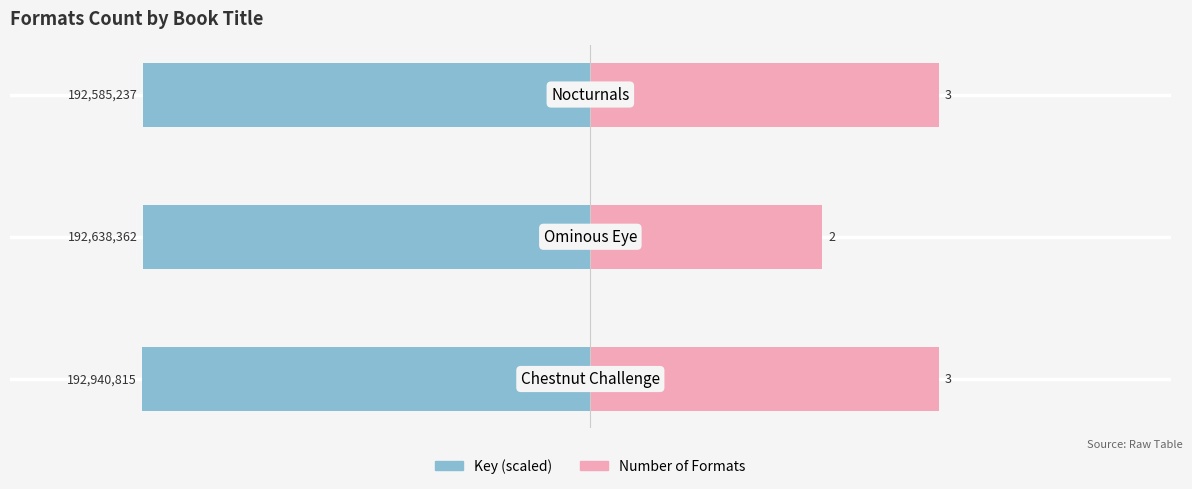

What is the difference between the second highest and minimum values in the Number of Formats series?

1.0